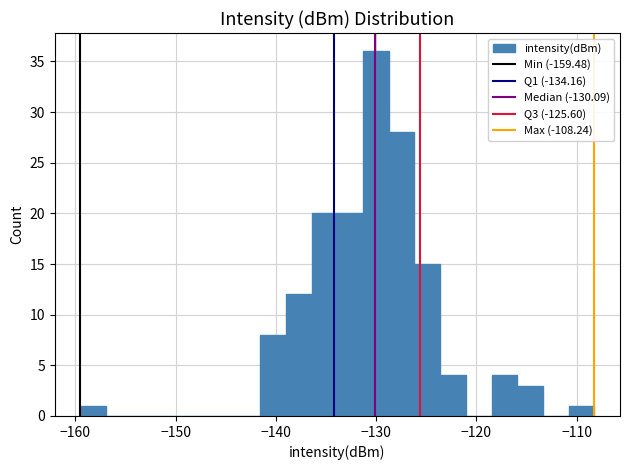

Read against the x-axis, roughly where is the centre of the tallest bar?

-130